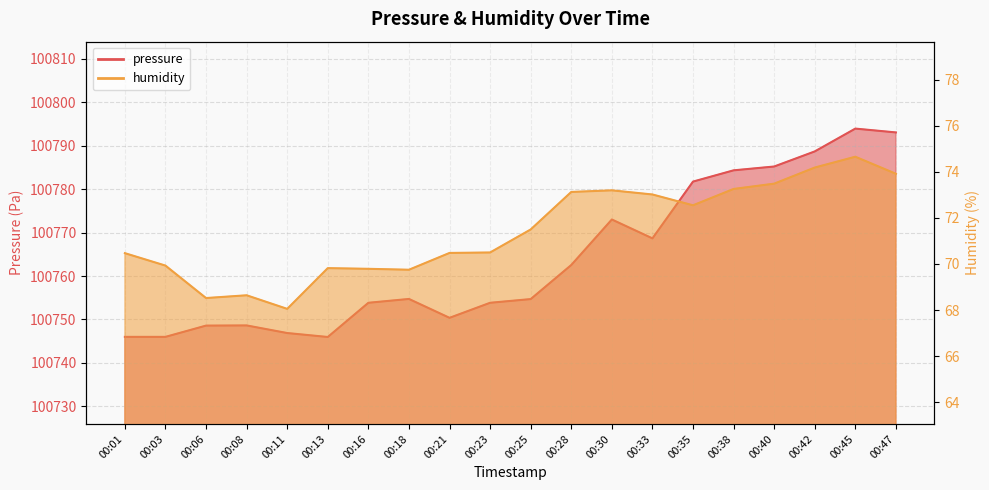

True or false: humidity and pressure intersect in this chart.

False